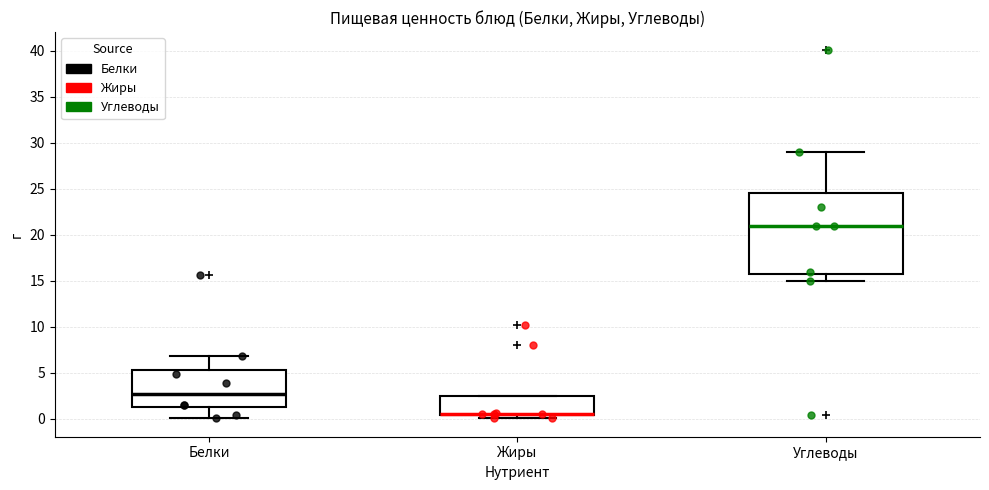

Reading left to right, read every box against the y-axis: the position of its median line, the range the box covers, and the ends of its whiskers. The values are not printed on the chart, so give them approximately, as read against the axis.

Белки: median 2.5, box 1.0 to 5.5, whiskers 0.0 to 7.0
Жиры: median 0.5 (drawn on the box's lower edge), box 0.5 to 2.5, whiskers 0.0 to 2.5
Углеводы: median 21.0, box 16.0 to 24.5, whiskers 15.0 to 29.0